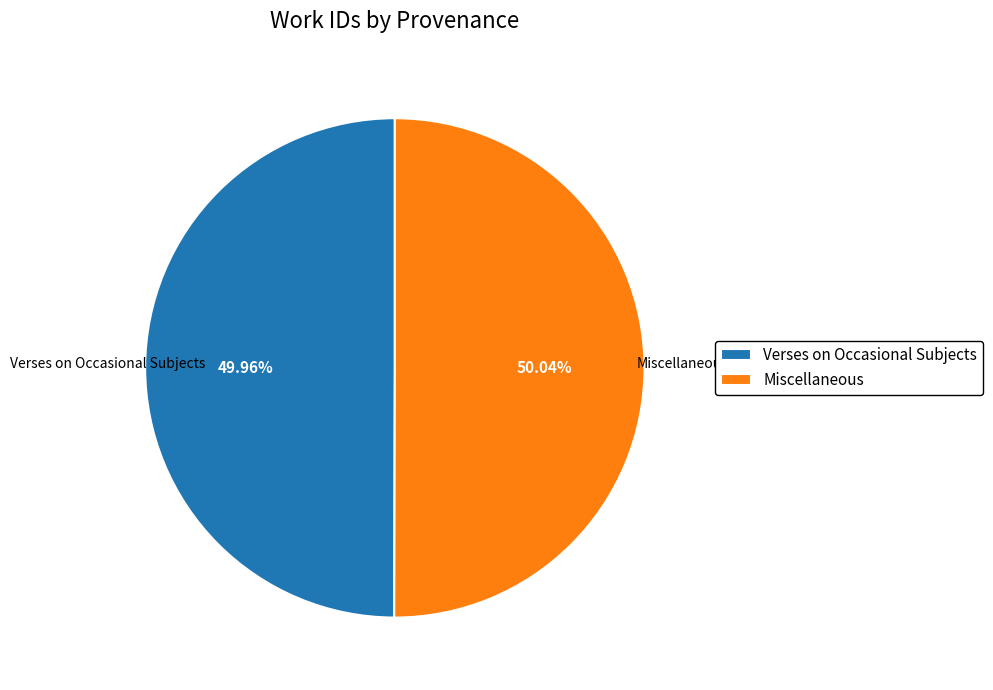

How many segments does this pie chart have?

2